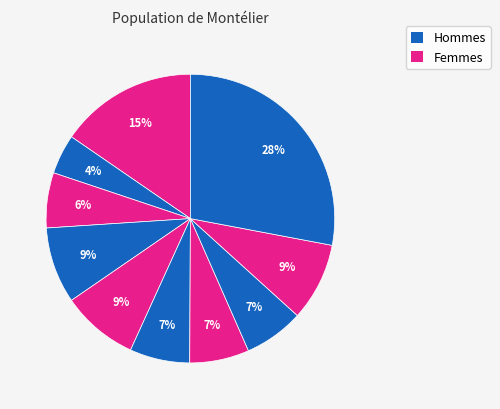

How many segments does this pie chart have?

10